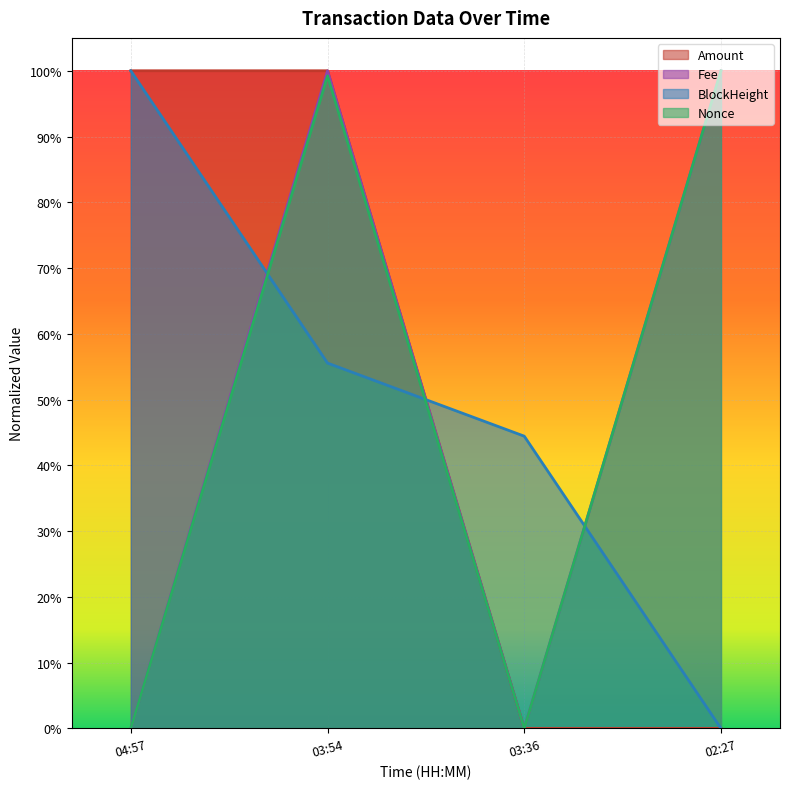

Where is the first local maximum for Fee?

03:54